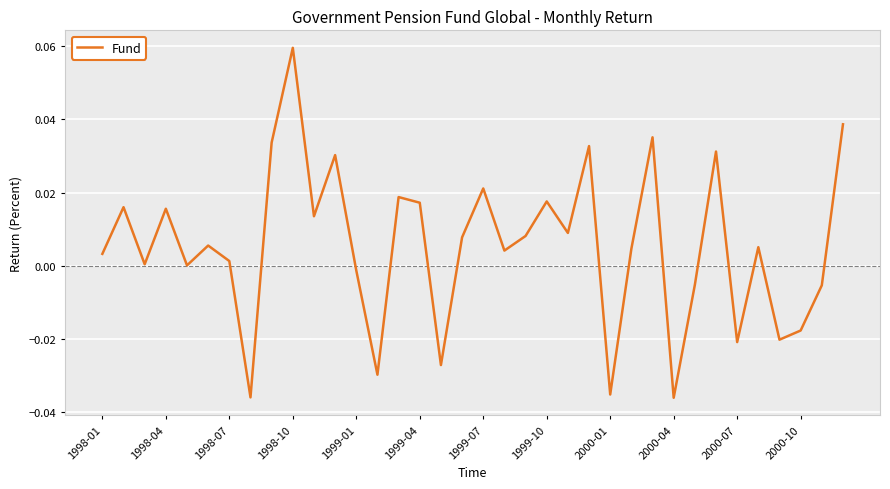

True or false: there are more than 2 points higher than both neighbors.

True